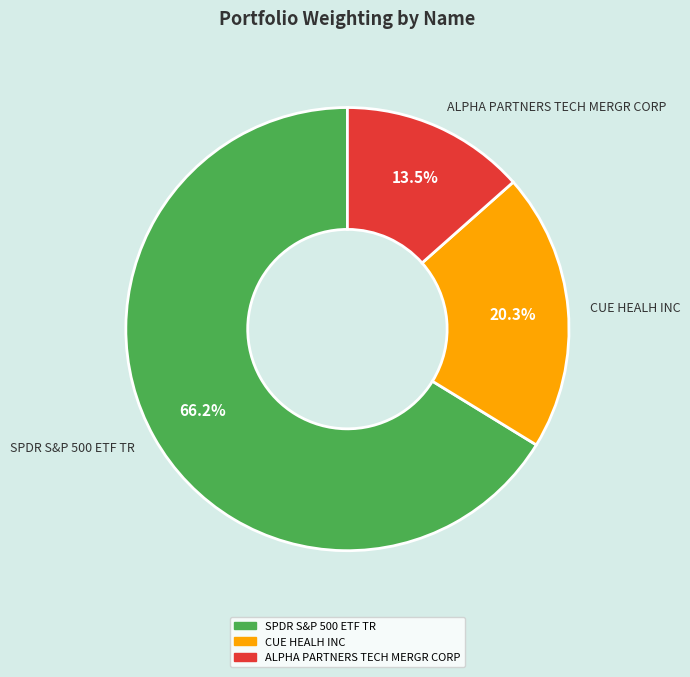

Combined, do ALPHA PARTNERS TECH MERGR CORP and CUE HEALH INC account for over 50%?

No